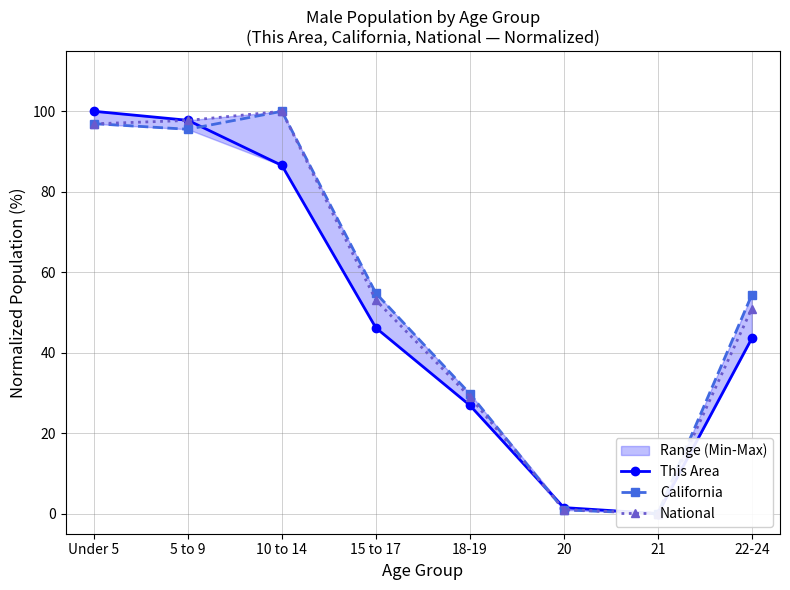

Which category has the highest value in the This Area series?

Under 5